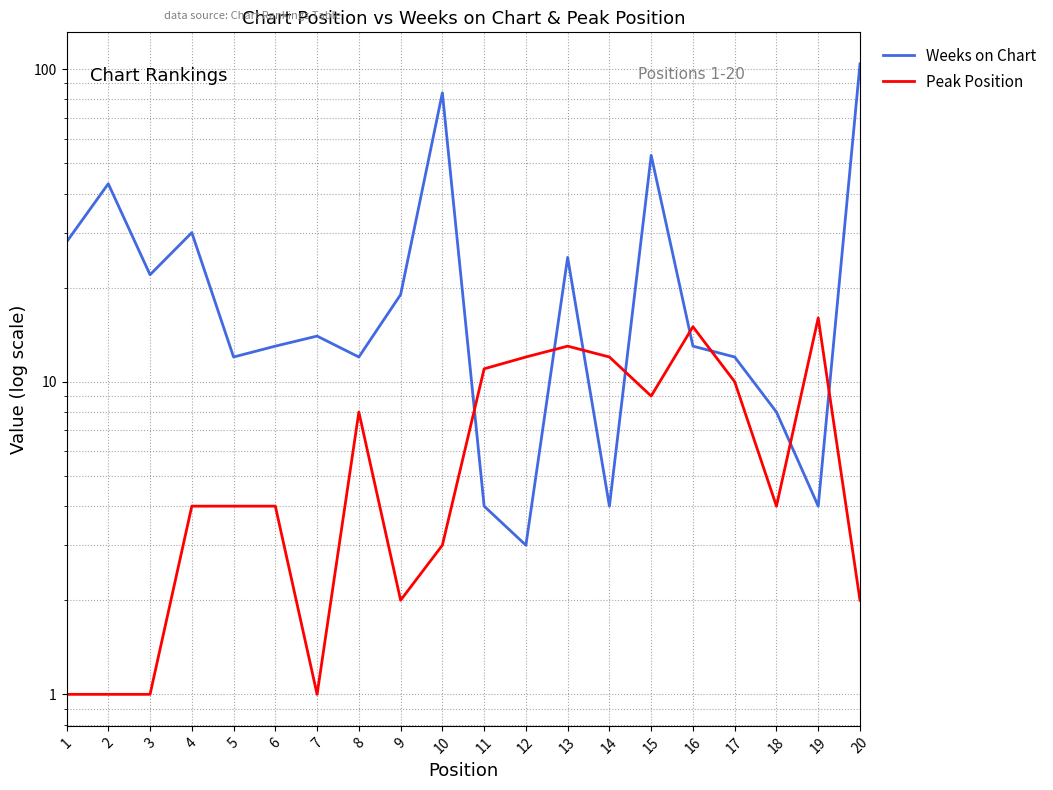

Where do Peak Position and Weeks on Chart first cross each other?

10 and 11